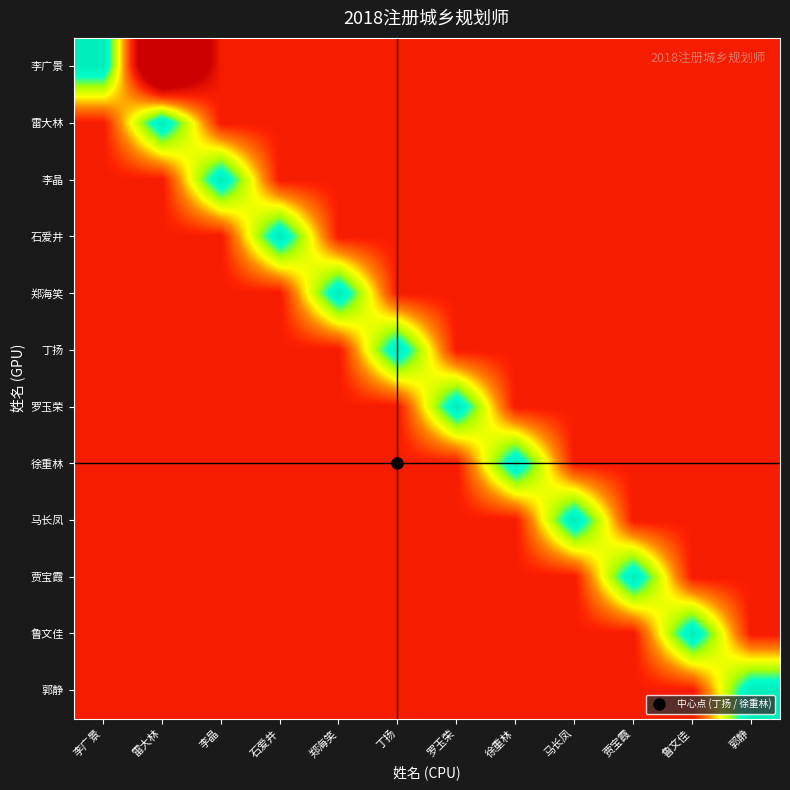

Rank the series at 李晶 from highest to lowest value.

李晶, 李广景, 雷大林, 石爱井, 郑海笑, 丁扬, 罗玉荣, 徐重林, 马长凤, 贾宝霞, 鲁文佳, 郭静